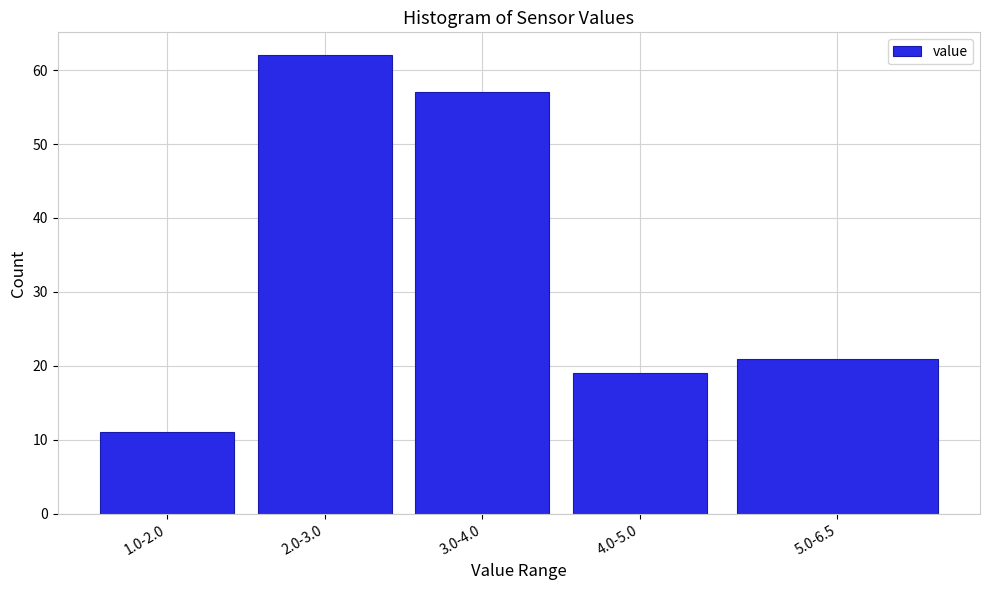

Reading left to right, extract all data points from this chart.

11	62	57	19	21